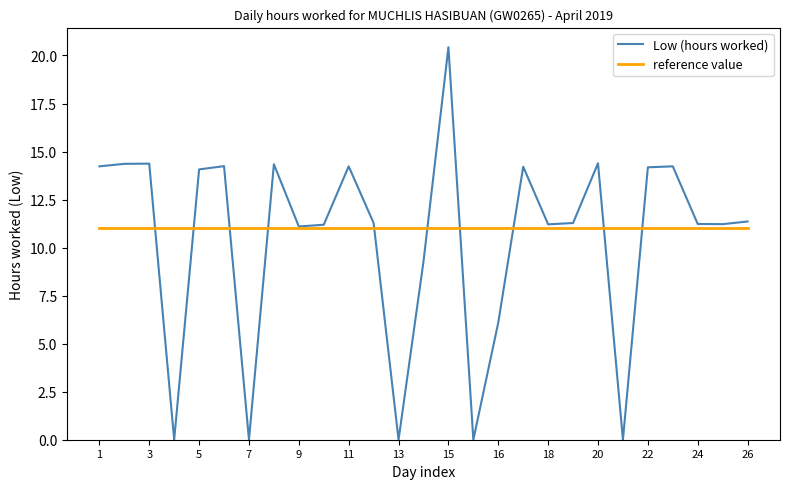

Which series has the widest spread of values?

Low (hours worked)